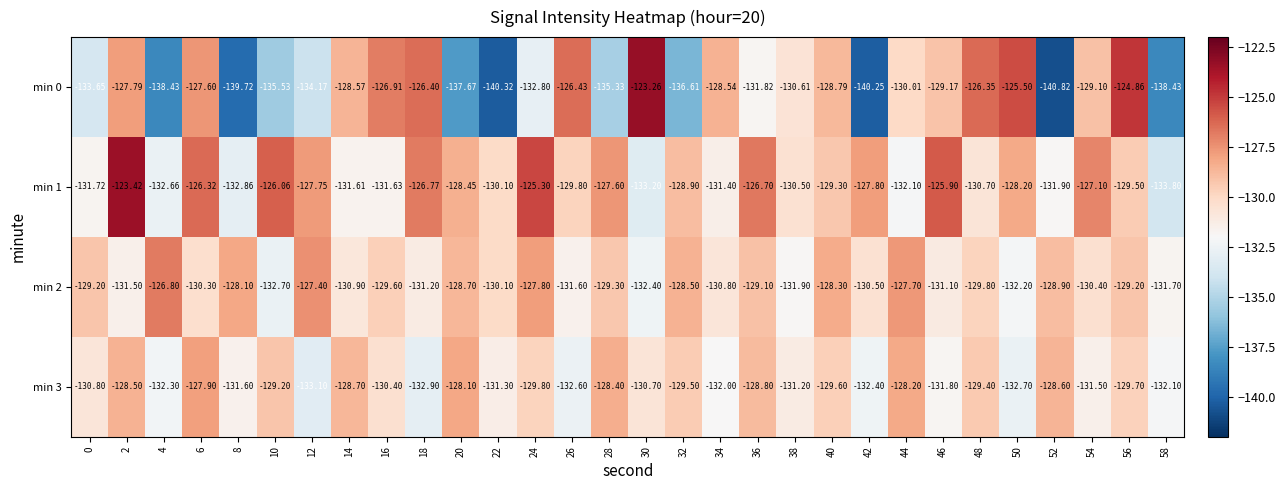

How many data points in min 2 are less than -129?

21